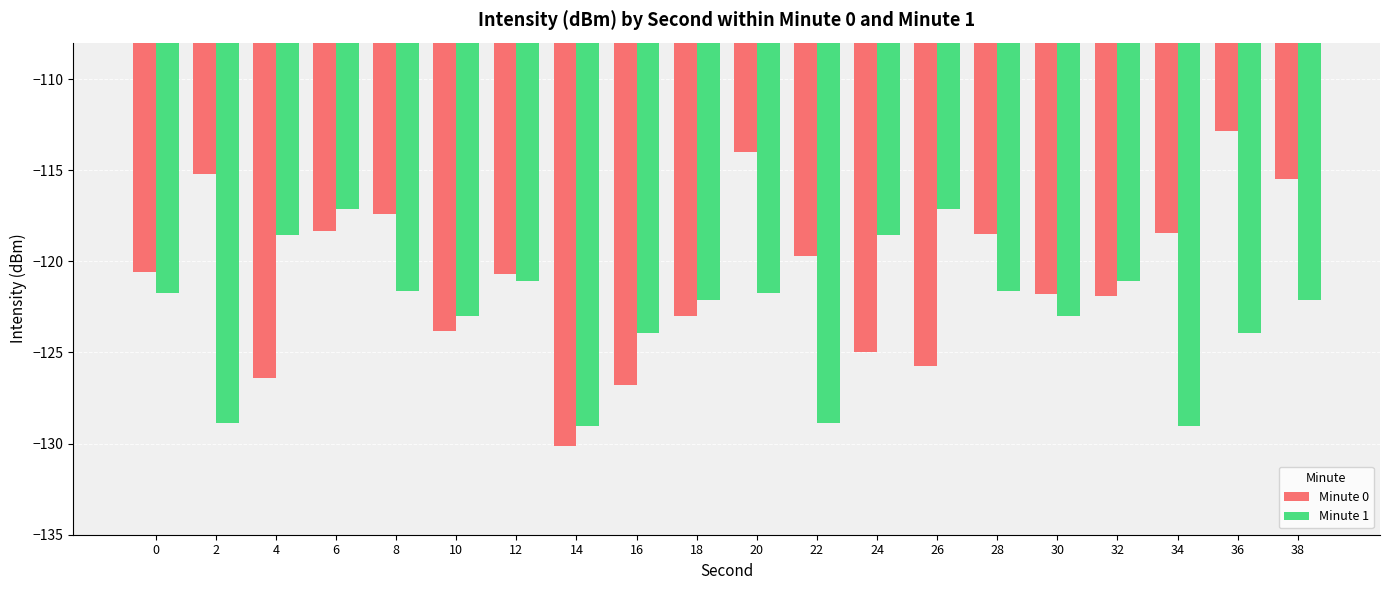

How many bars are there in total?

40